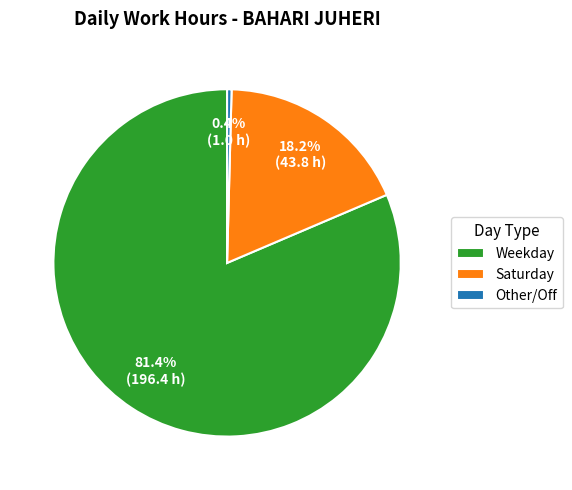

Rank the categories by value from lowest to highest.

Other/Off, Saturday, Weekday